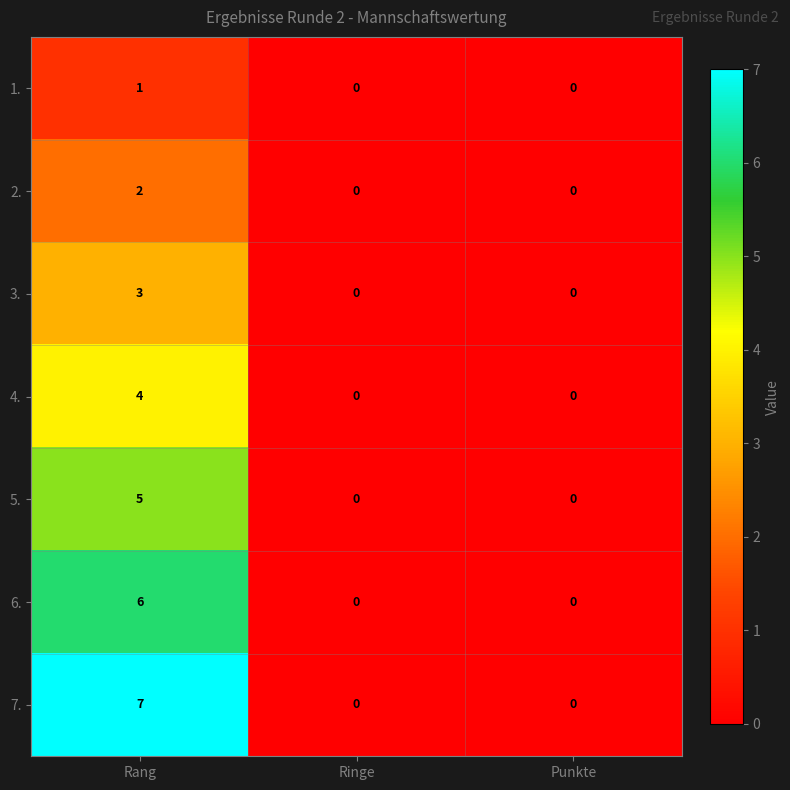

Is it true that 2. equals 1 at Rang?

False